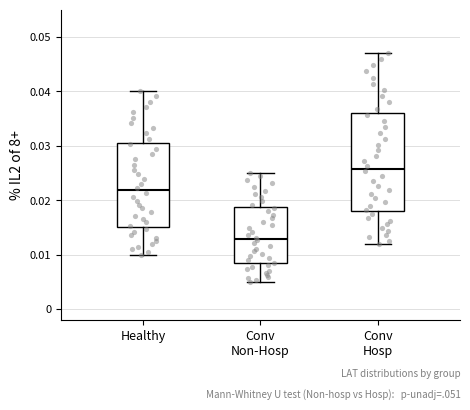

Which box's median line is the lowest?

Conv Non-Hosp